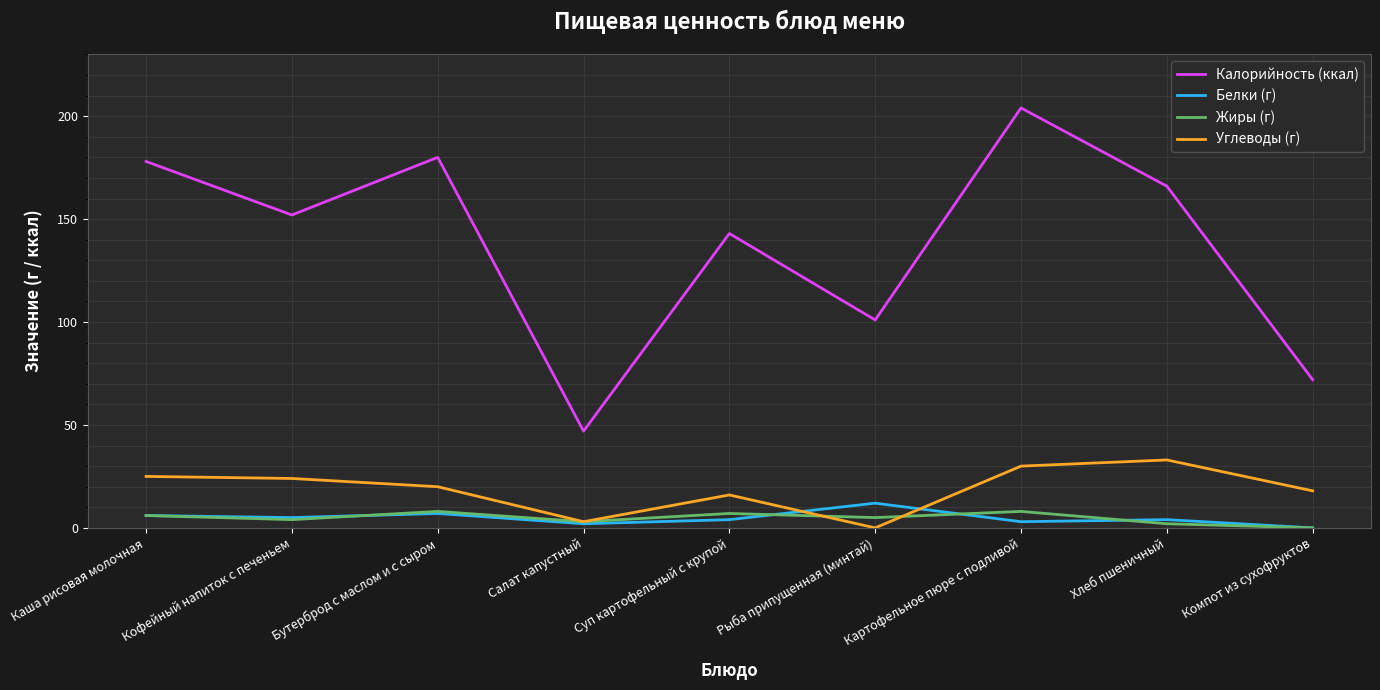

Which series has the widest spread of values?

Калорийность (ккал)